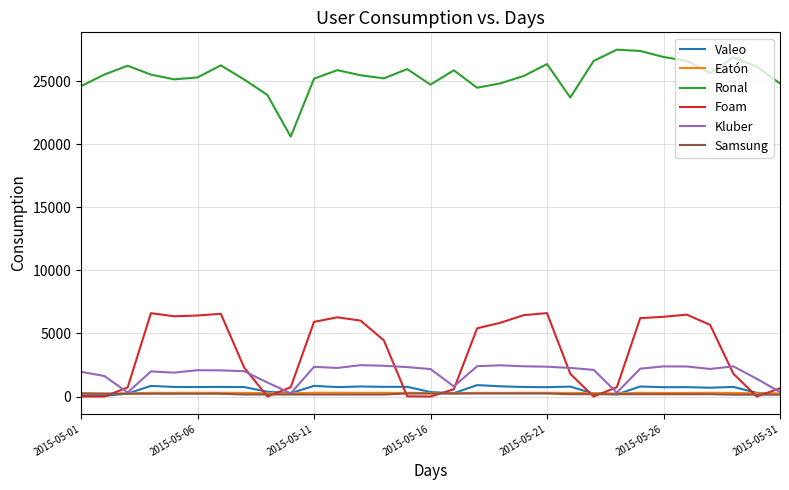

How many values in the Valeo series are below 746?

15